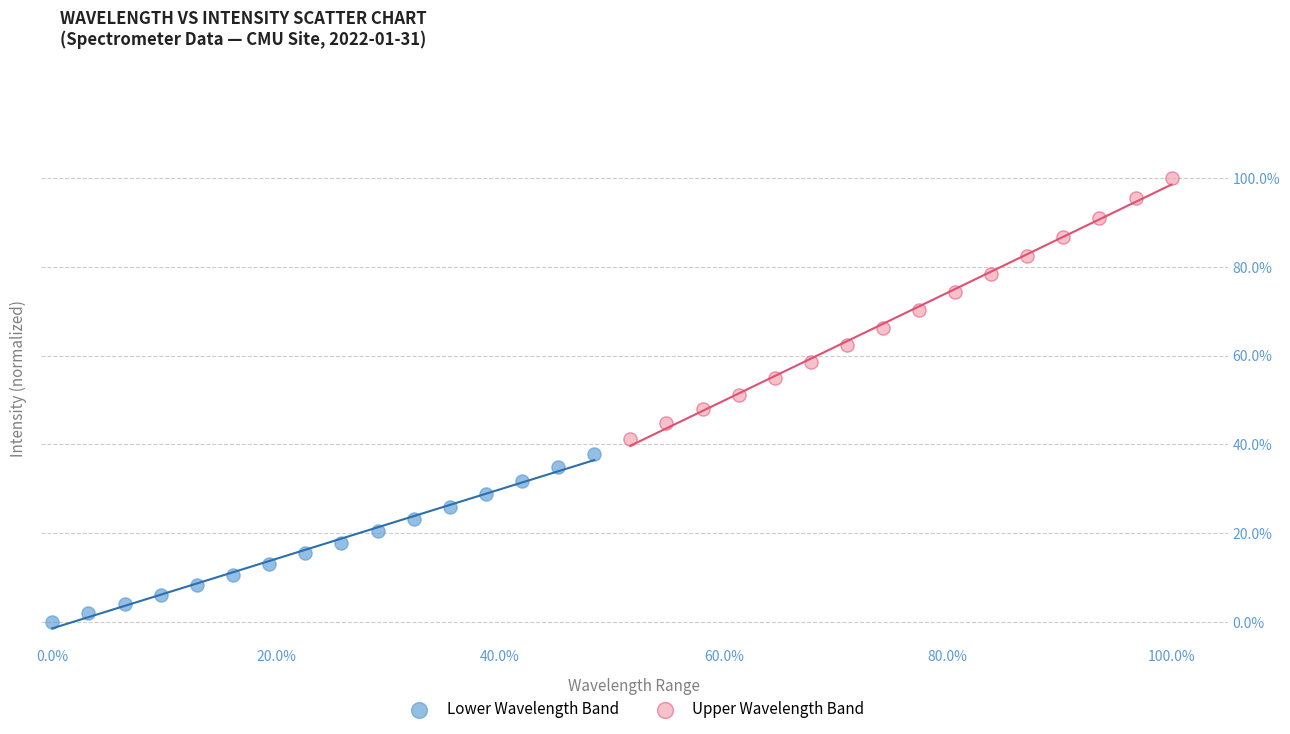

What are all the series names shown in the legend?

Lower Wavelength Band, Upper Wavelength Band